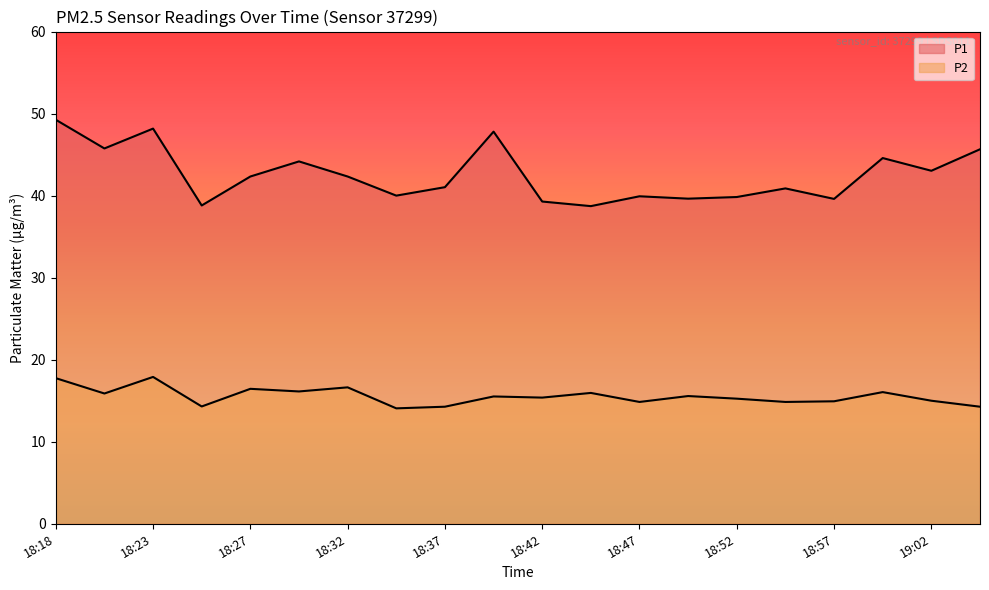

Does the chart have visible grid lines?

No